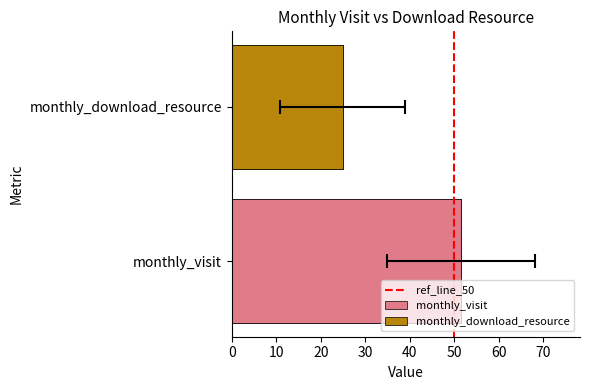

How many bars are there in total?

2